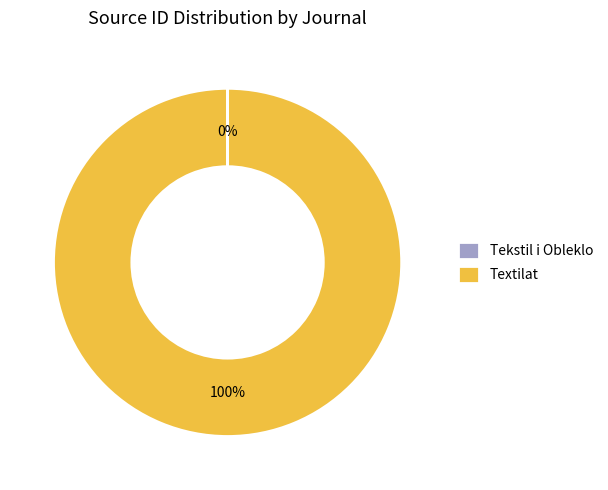

Is it true that Textilat is 100% of the pie?

True